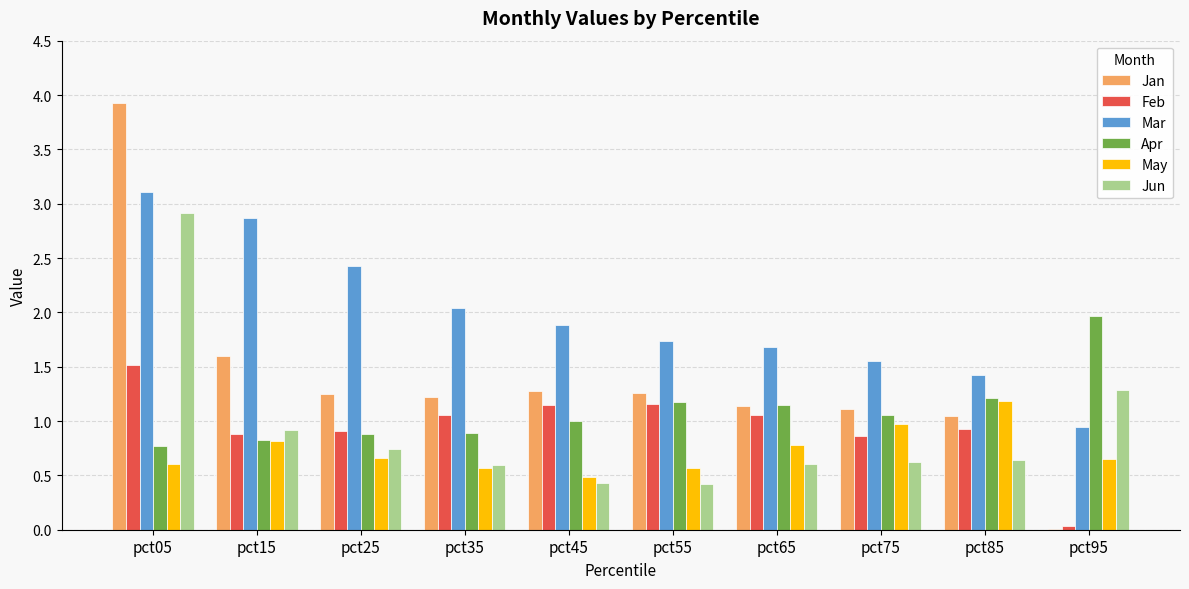

Which series has the largest total across all categories?

Mar